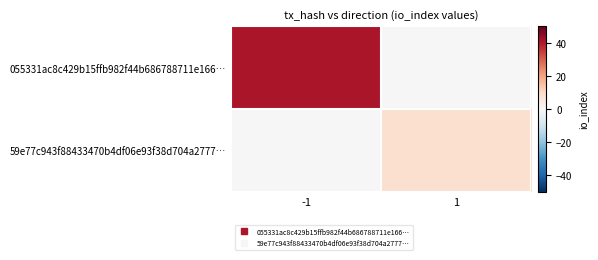

At how many categories does at least one series exceed 38?

1